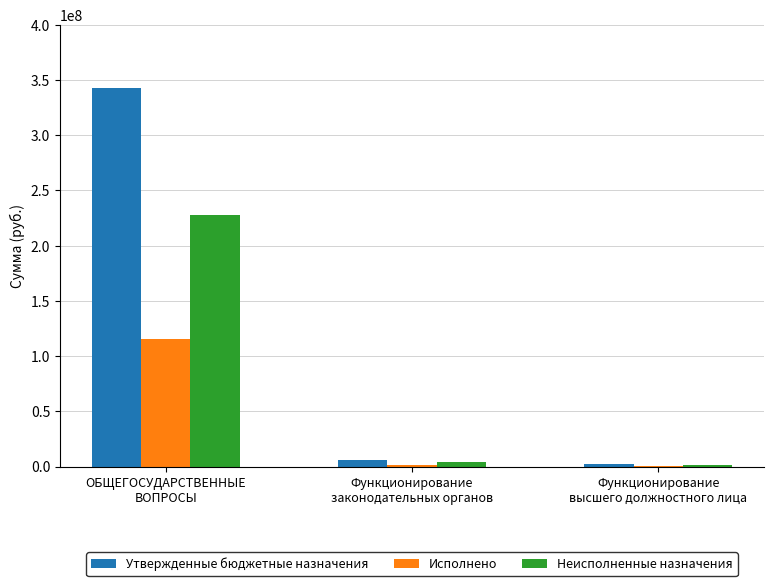

What is the highest value of the Неисполненные назначения series?

227407558.5